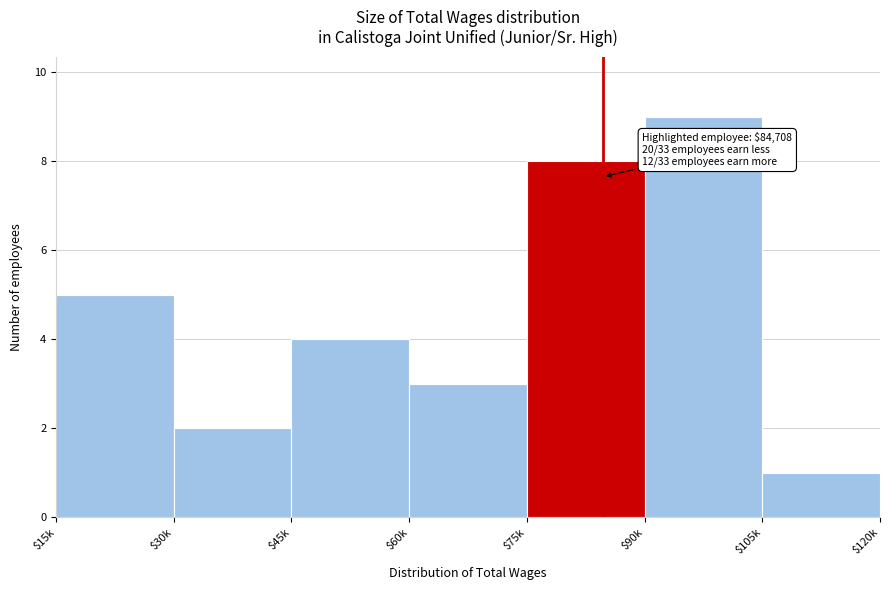

Reading left to right, transcribe all the data shown in this chart.

5	2	4	3	8	9	1